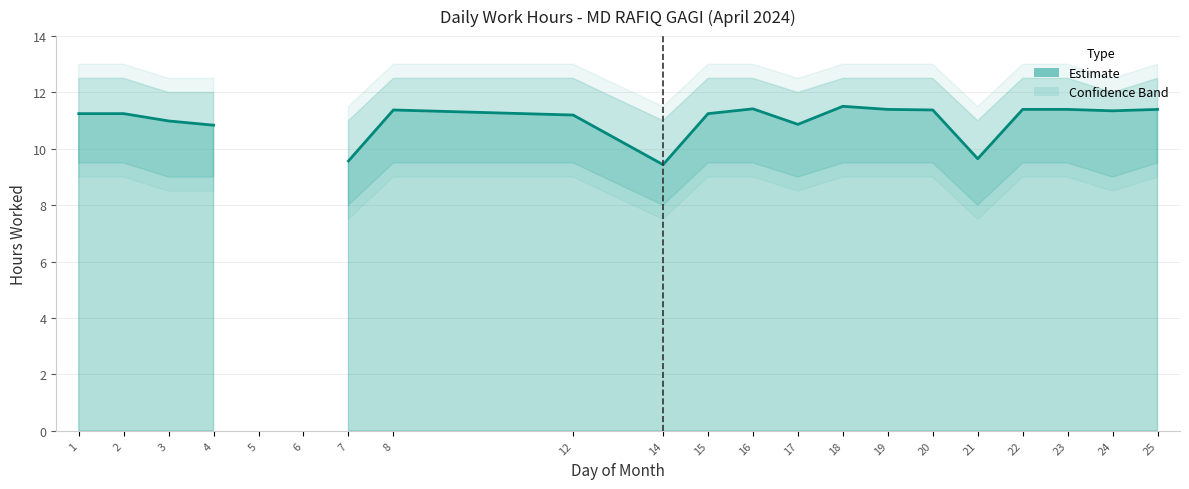

What is the ratio of the value at 1 to the value at 16?

1.0